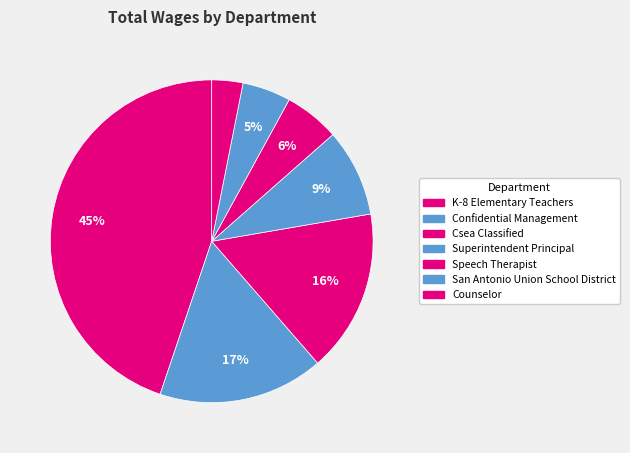

Is the sum of Csea Classified and Confidential Management greater than half?

No